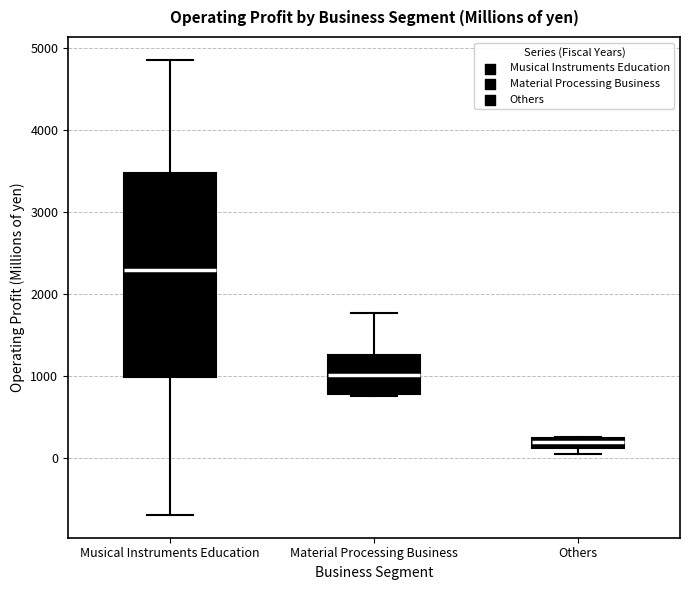

Which box's median line is the lowest?

Others